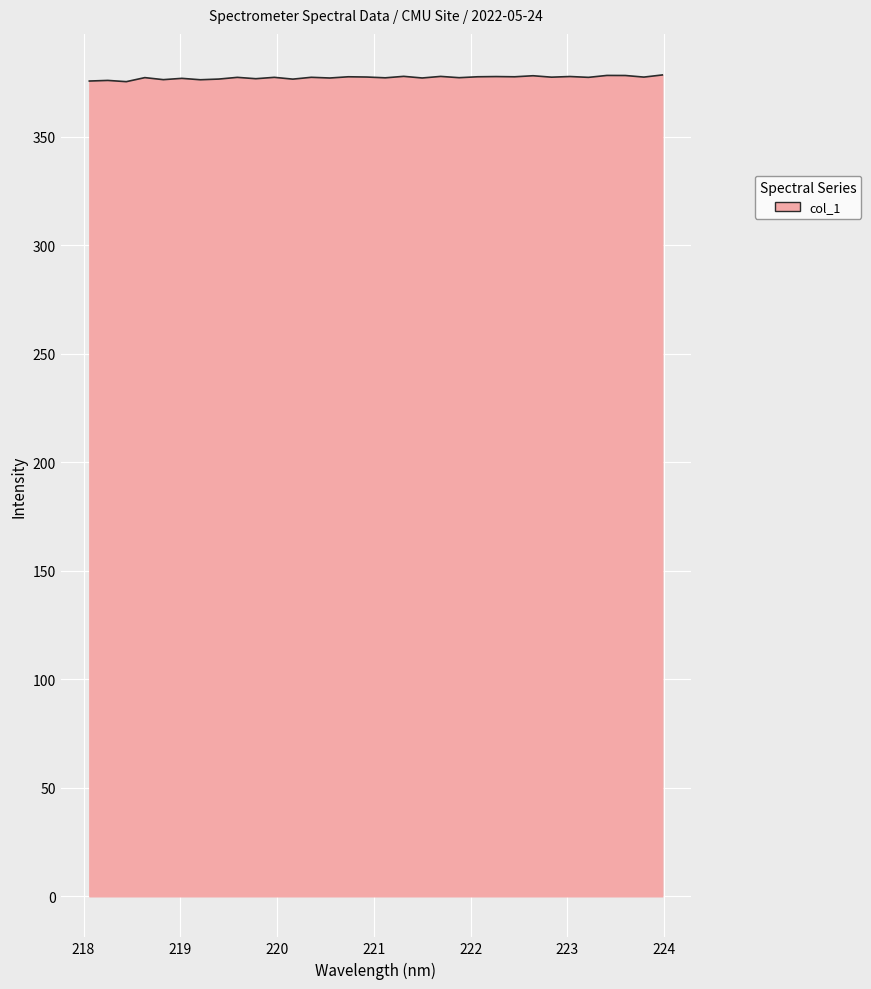

What is the minimum value shown in the chart?

375.5